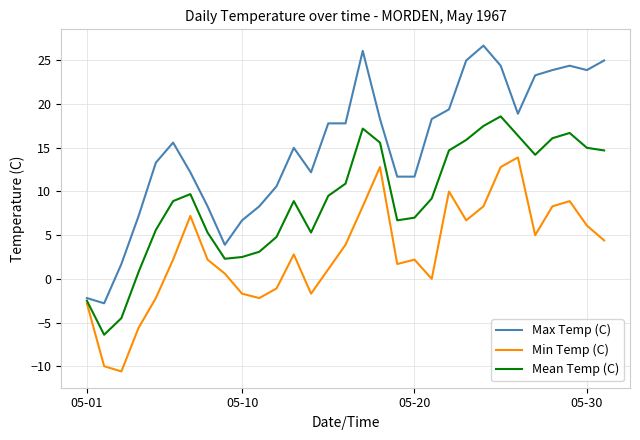

Which series has the largest total across all categories?

Max Temp (C)